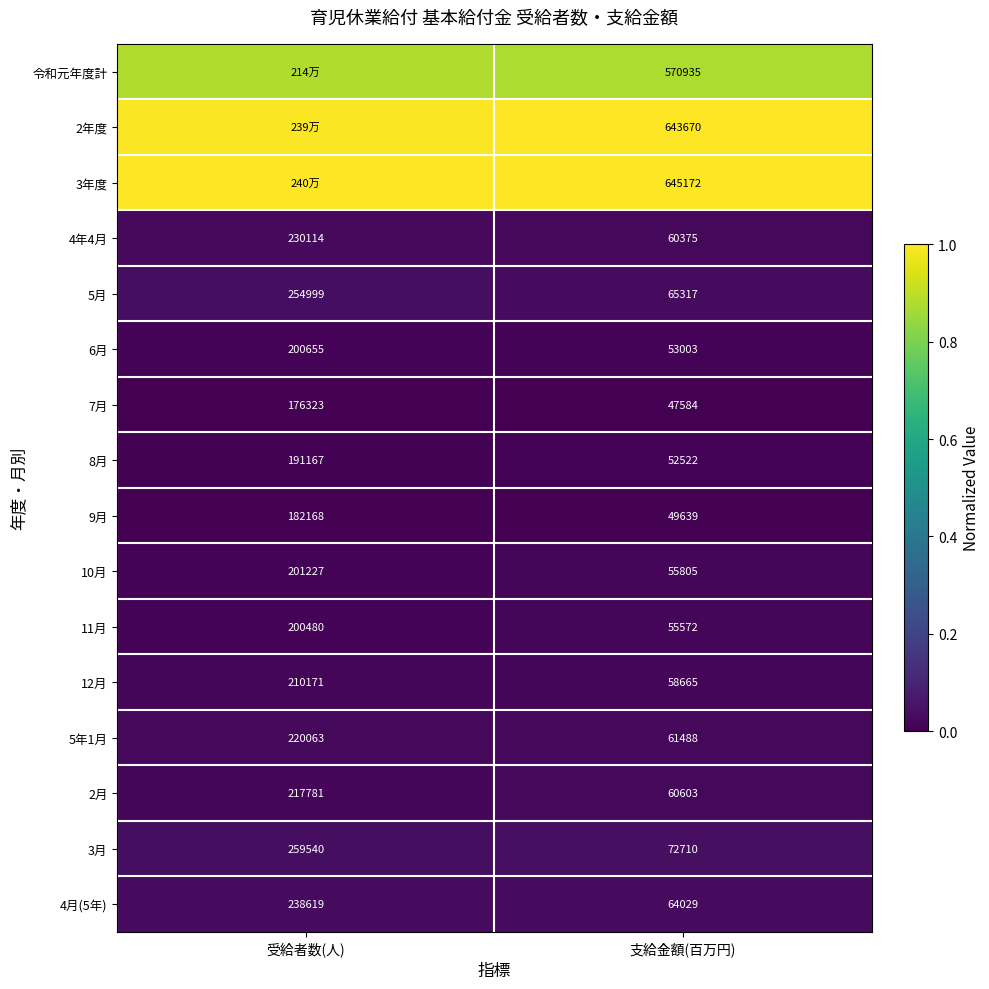

Between 受給者数(人) and 支給金額(百万円), which is larger?

受給者数(人)